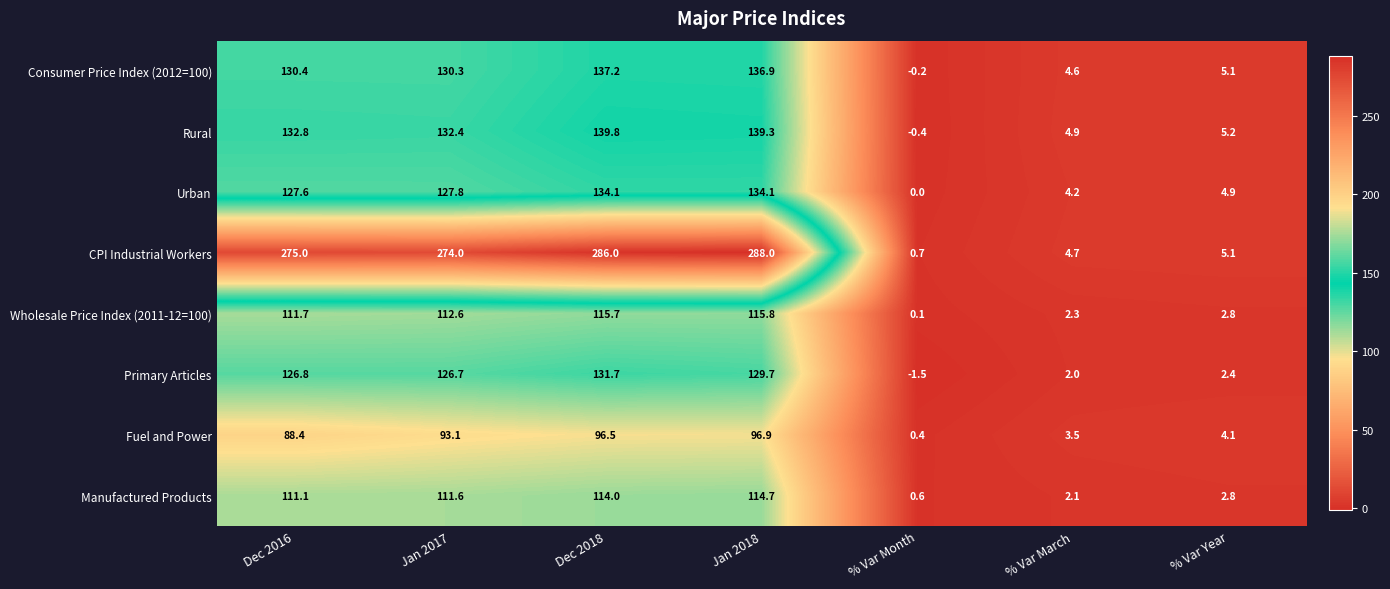

Is it true that Primary Articles equals 1.5 at % Var Year?

False